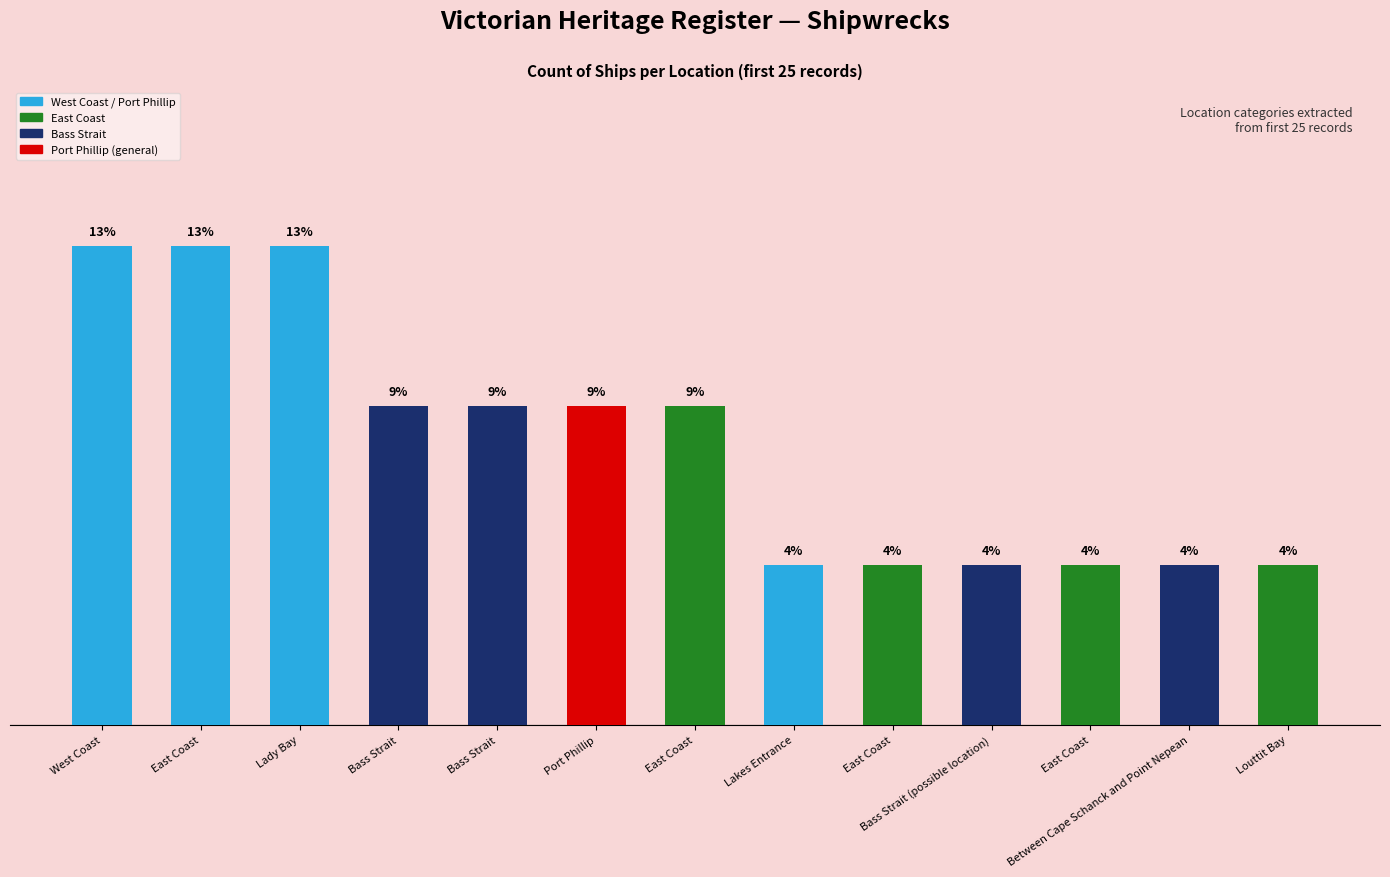

Are the bars horizontal?

No